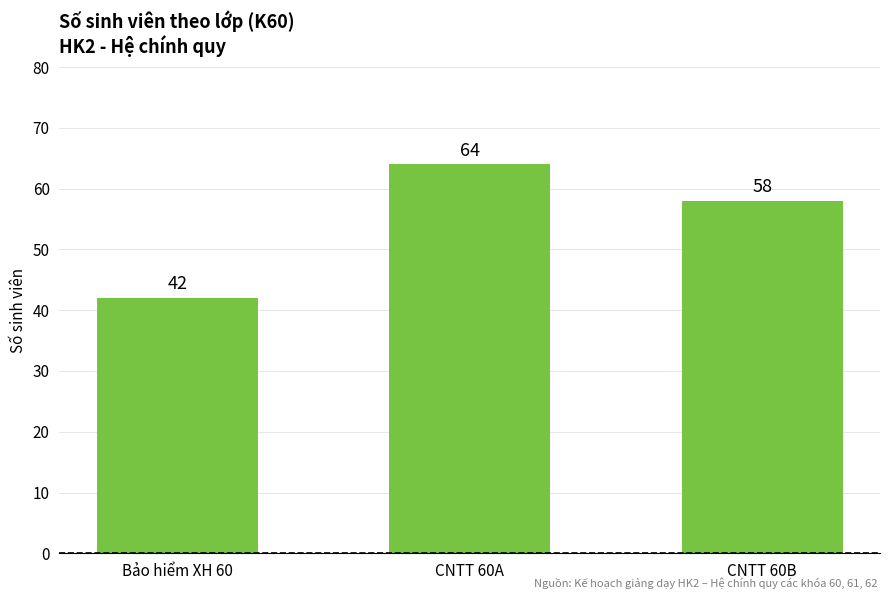

What is the sum of the values at Bảo hiểm XH 60 and CNTT 60A?

106